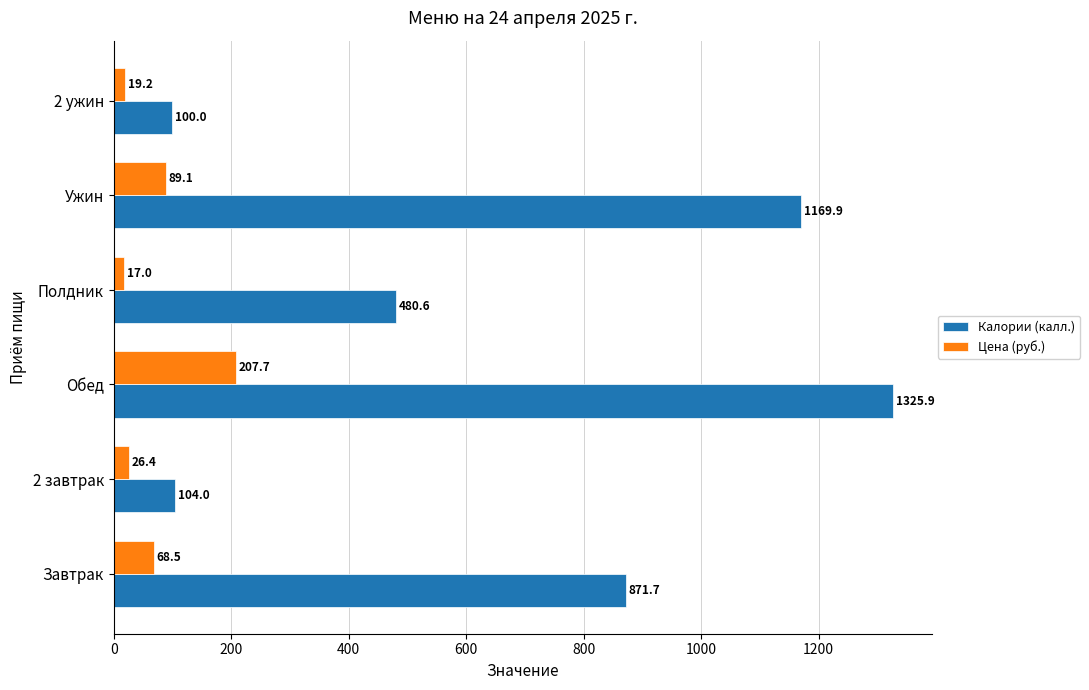

How many data points in Калории (калл.) are above 871?

3